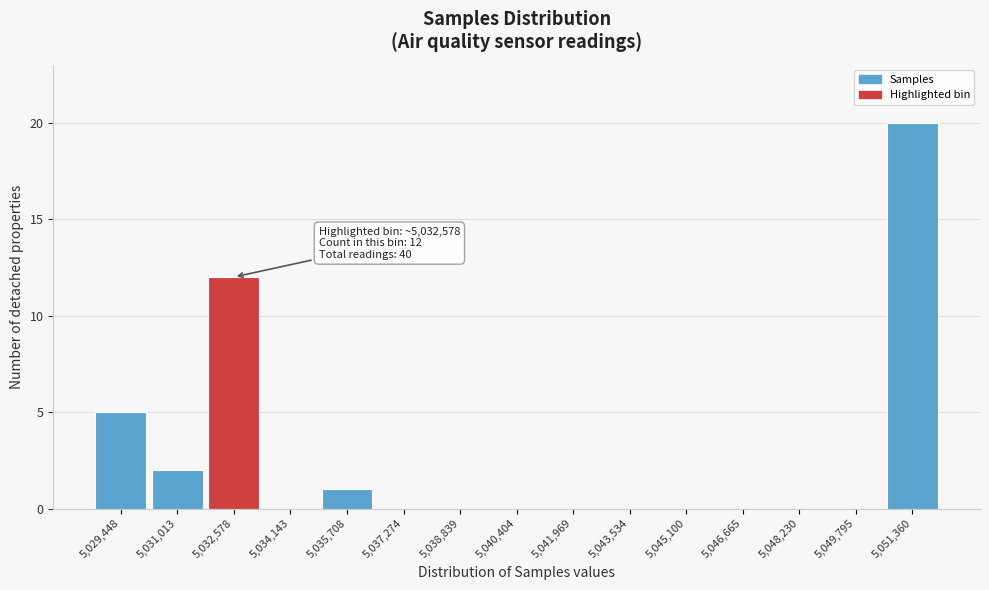

Reading left to right, transcribe all the data shown in this chart.

5,029,448=5	5,031,013=2	5,032,578=12	5,034,143=0	5,035,708=1	5,037,274=0	5,038,839=0	5,040,404=0	5,041,969=0	5,043,534=0	5,045,100=0	5,046,665=0	5,048,230=0	5,049,795=0	5,051,360=20